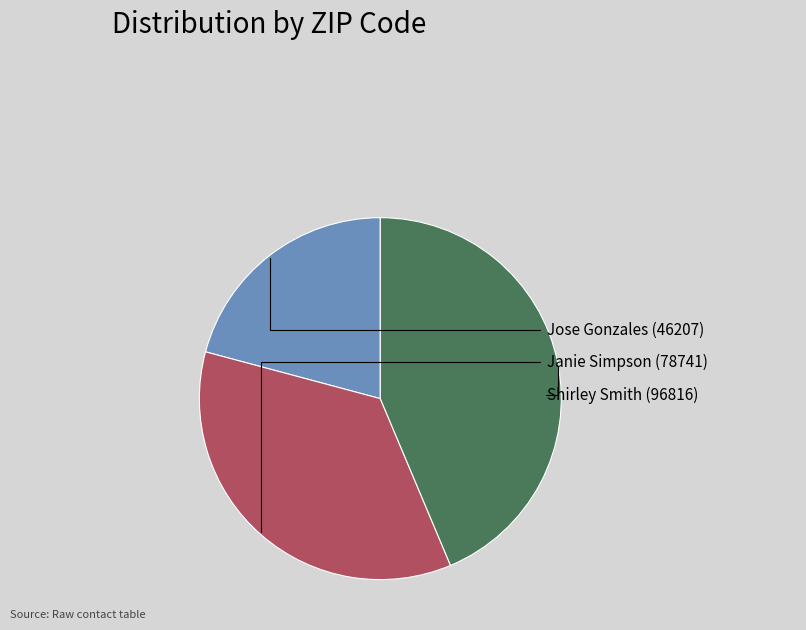

What percentage do Janie Simpson (78741) and Shirley Smith (96816) together represent?

79.2%